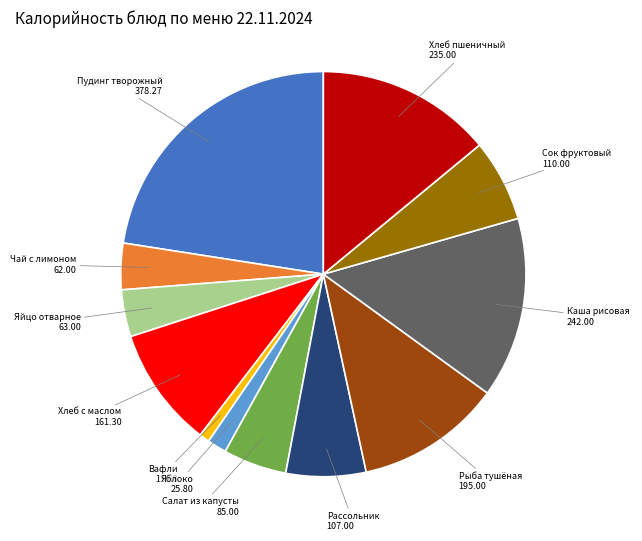

Is there a majority slice in this chart?

No